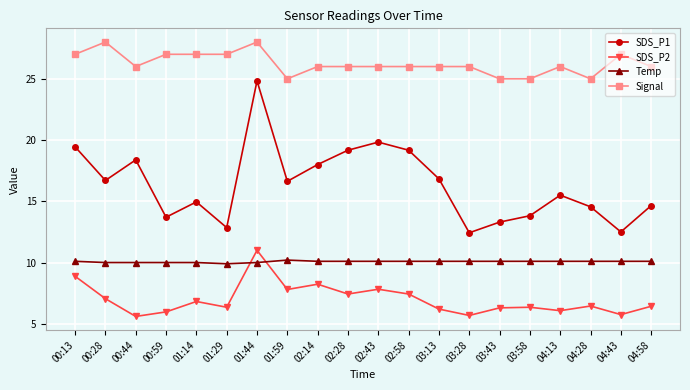

What is the minimum value shown in the chart?

5.6